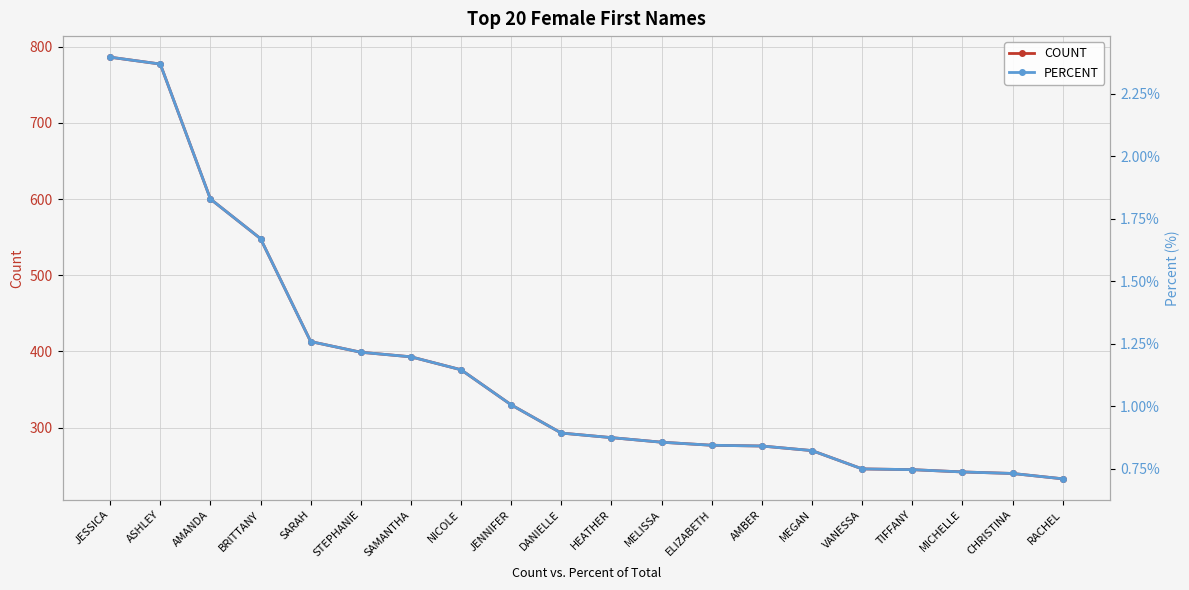

At which label does COUNT first exceed 293?

JESSICA